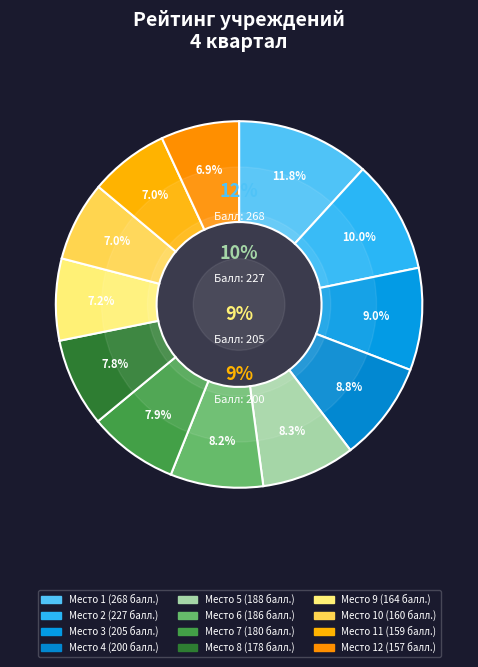

How many segments does this pie chart have?

12